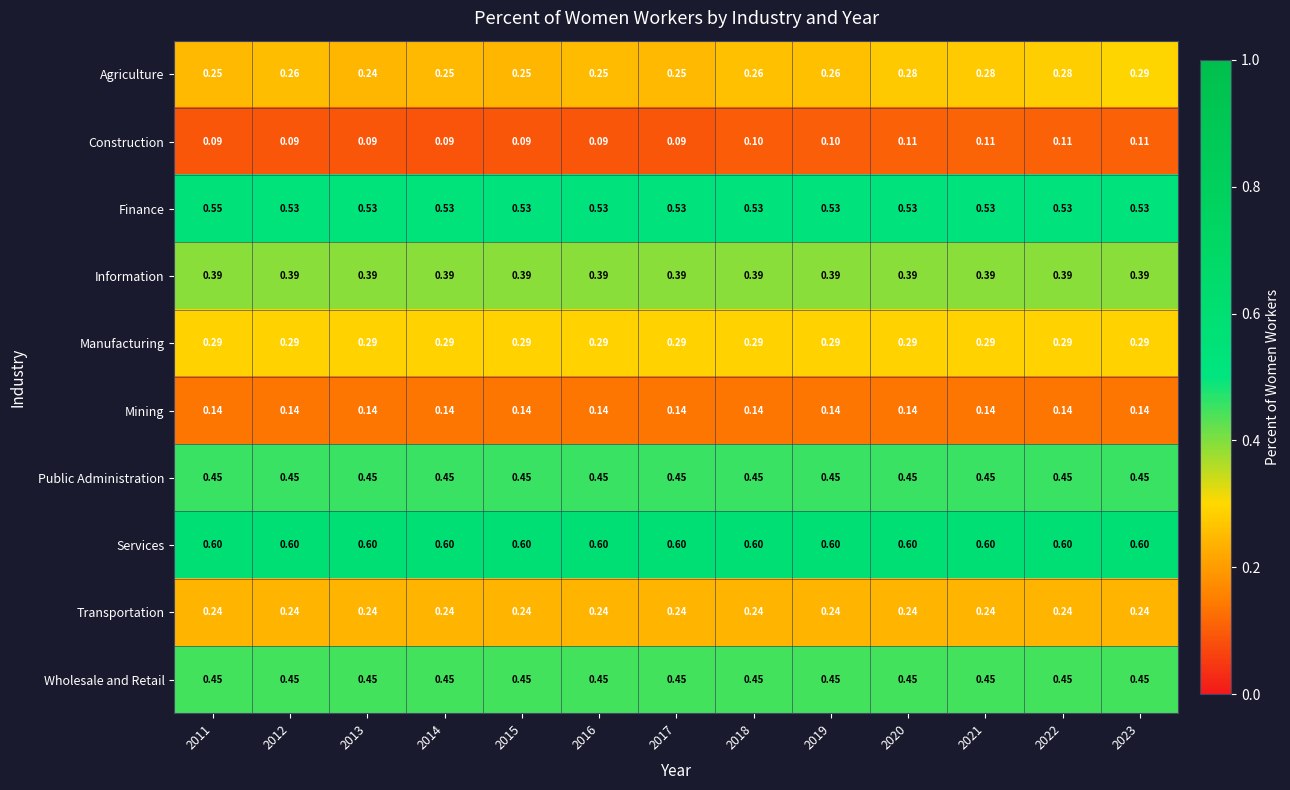

Which series has the widest spread of values?

Agriculture